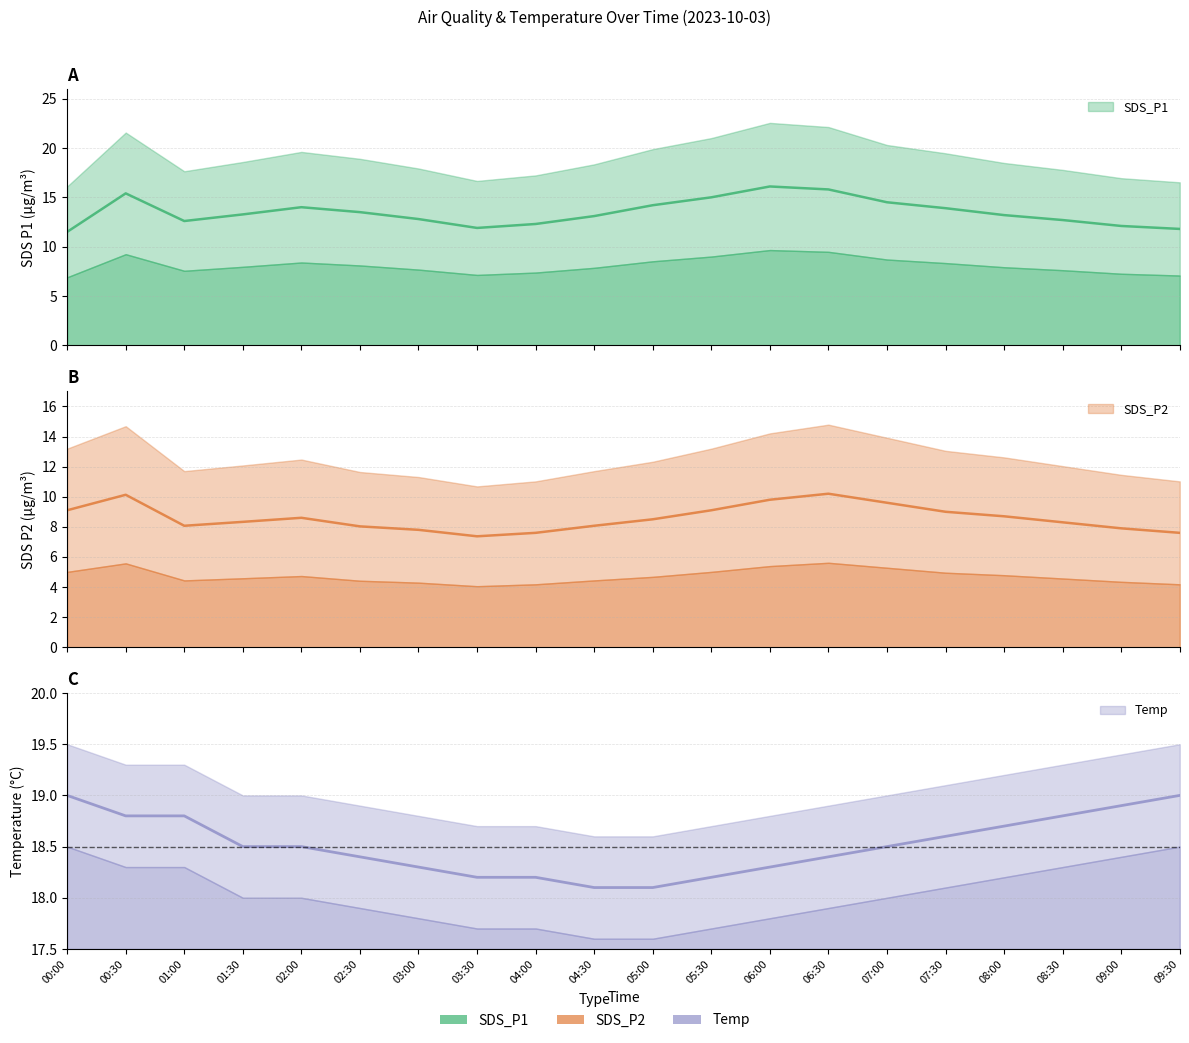

True or false: SDS_P1 has a value of 13.3 at 01:30.

True